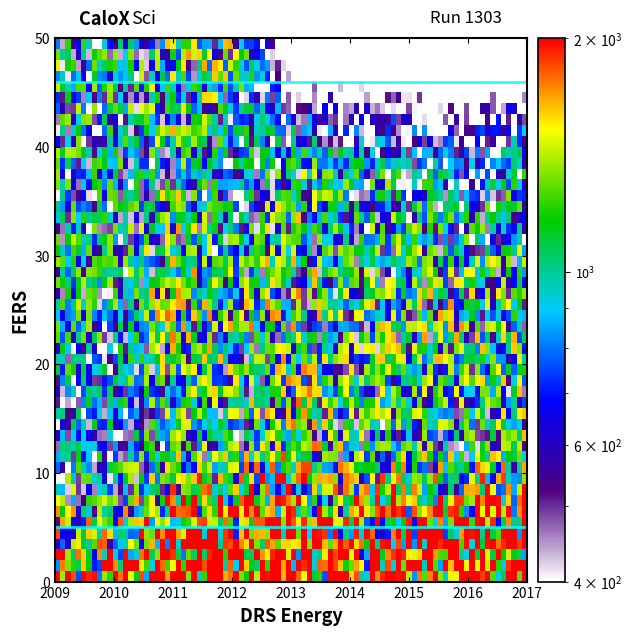

At which category is the sum across all series the highest?

2